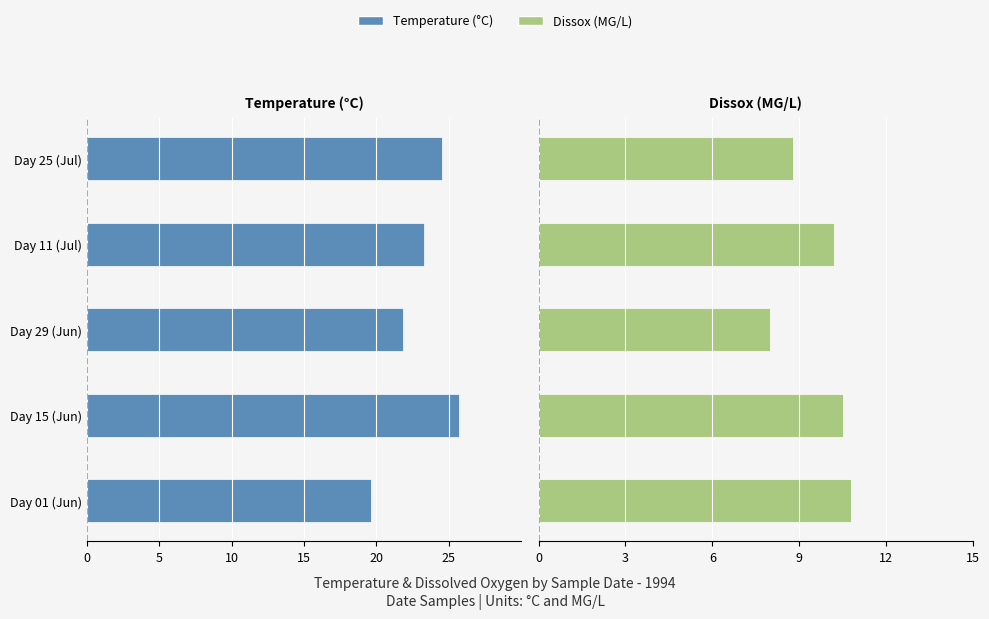

What is the difference between the maximum and minimum values in the Dissox series?

2.8